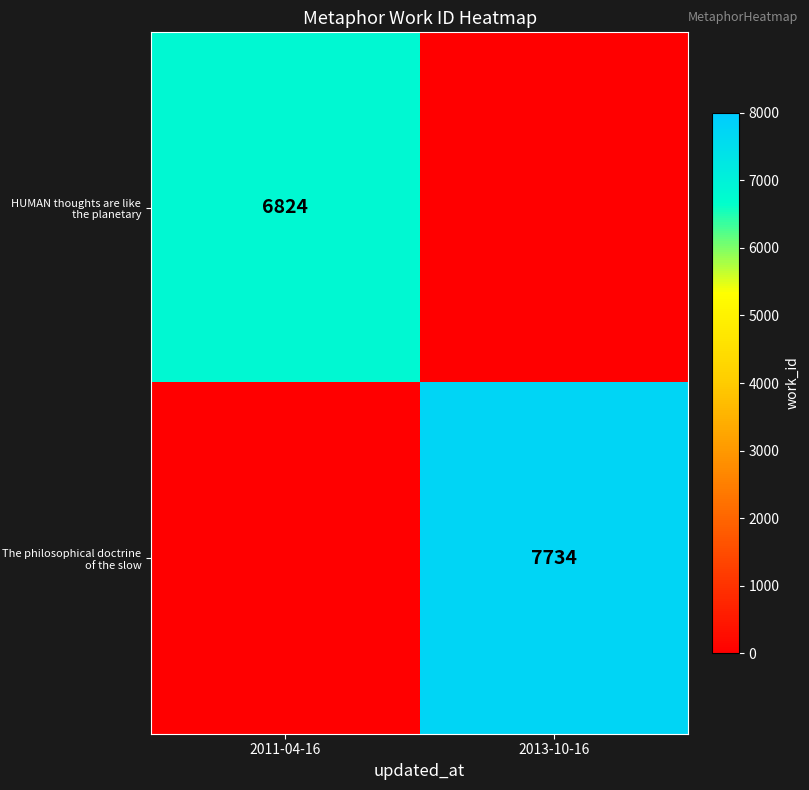

Is it true that HUMAN thoughts are like the planetary equals 11671 at 2011-04-16?

False